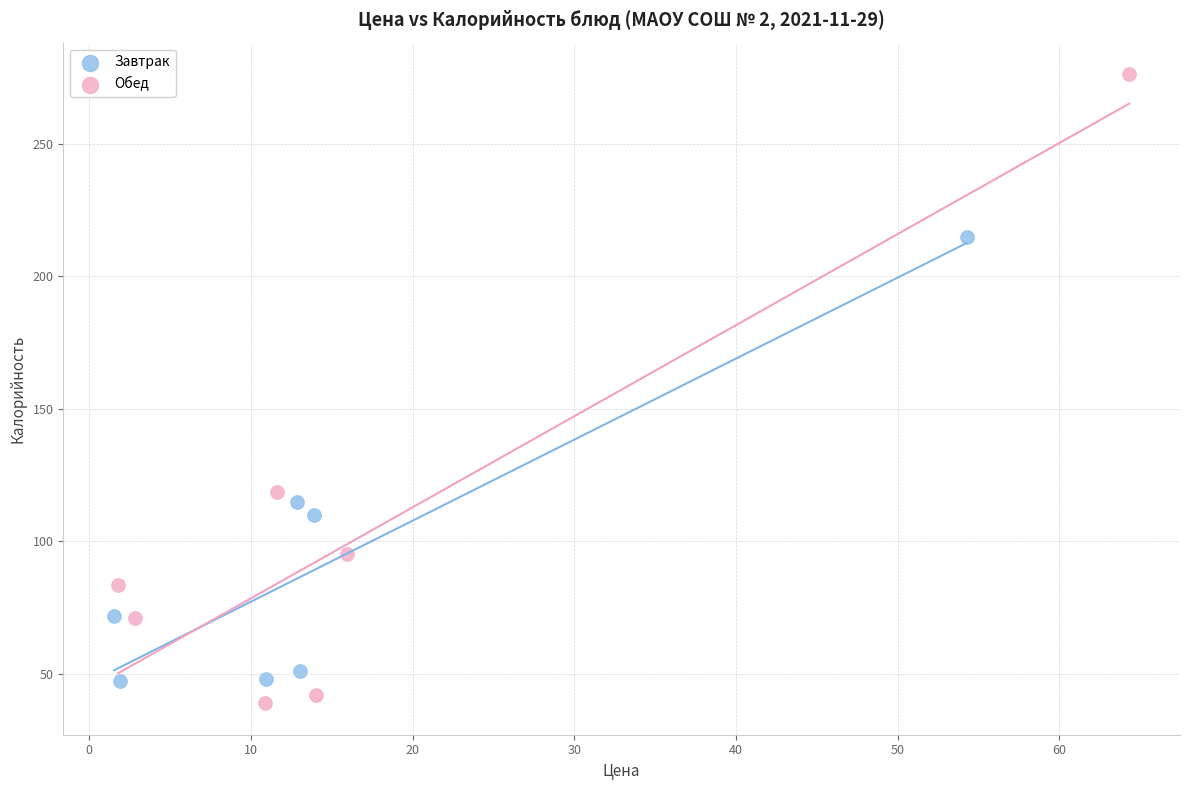

Which series contains the highest Y value?

Обед